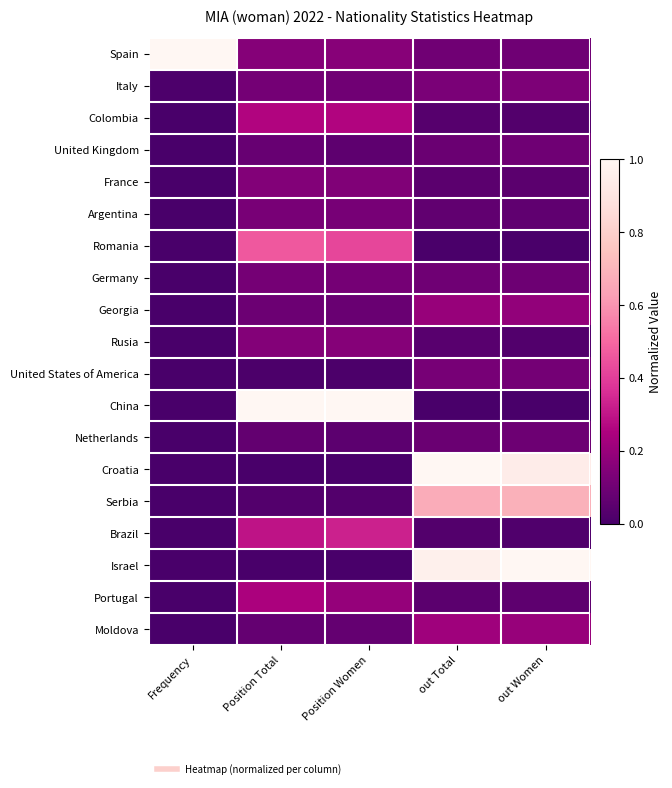

At how many categories does at least one series exceed 0?

5